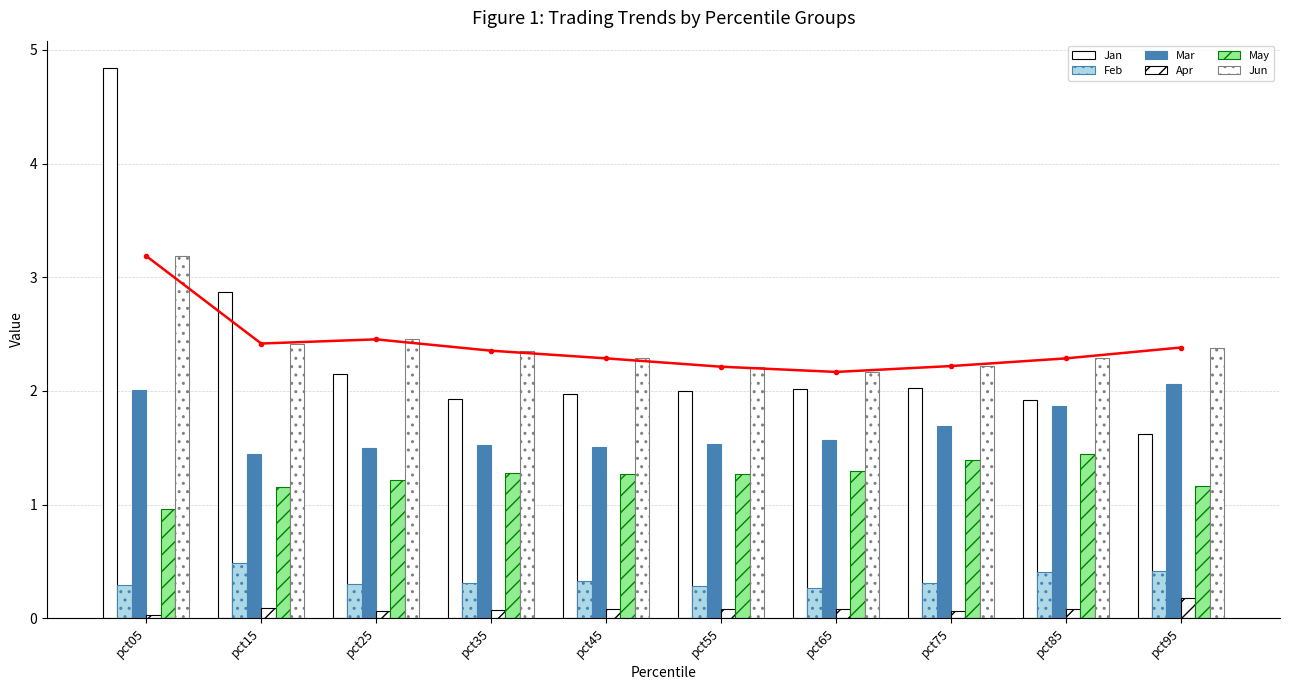

At which category is the sum across all series the highest?

pct05